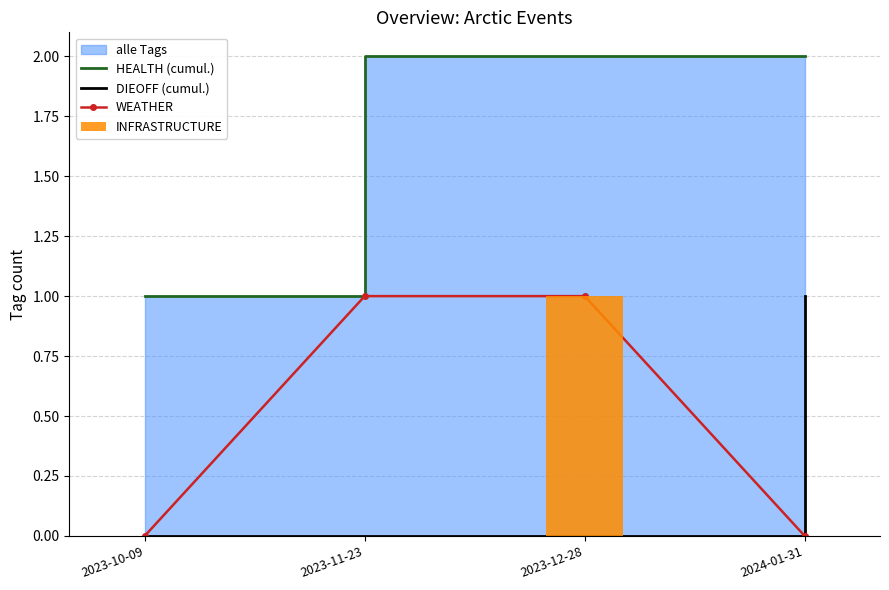

Count the WEATHER values in the range 0 to 1.

4